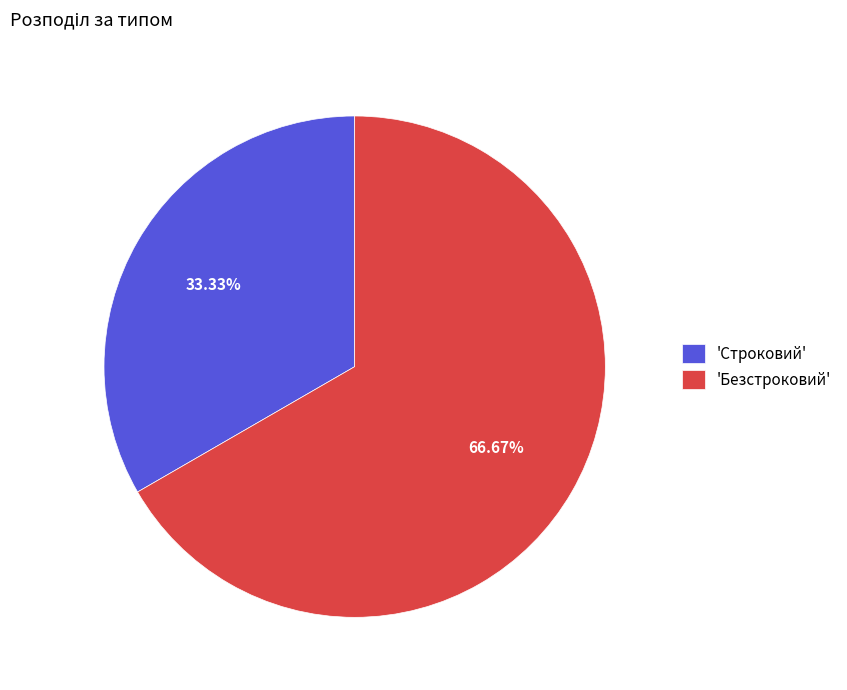

Which slice is the largest?

'Безстроковий'